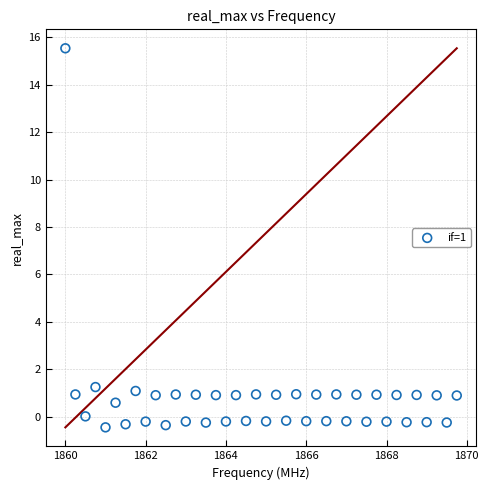

What is the range of Y values (max minus min)?

16.0